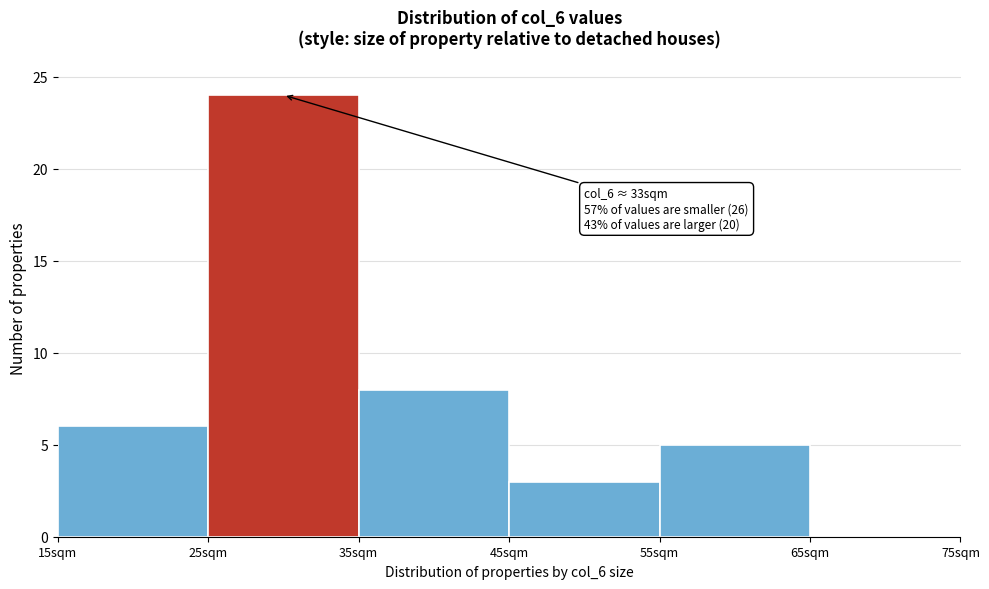

Which range on the x-axis has the tallest bar?

25 to 35